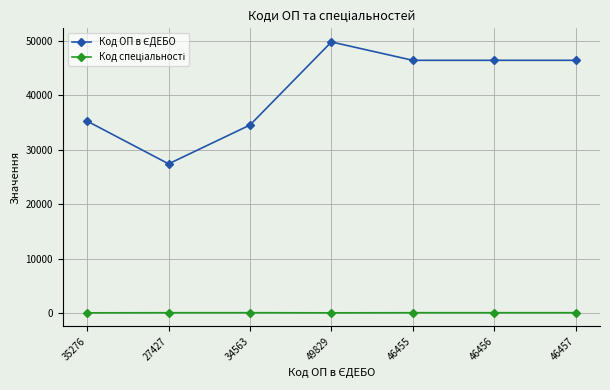

At how many categories does at least one series exceed 15149?

7